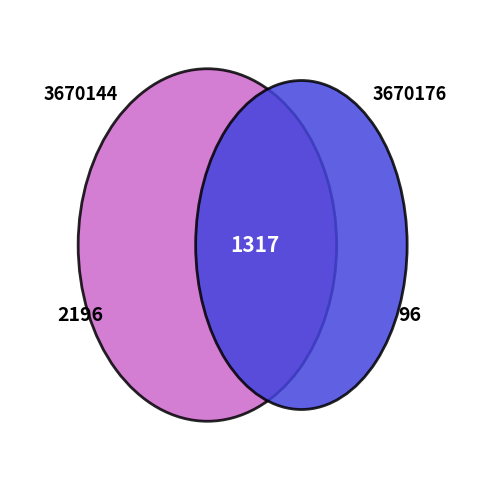

To the nearest percent, what percentage of the pie is 3670176?

50%